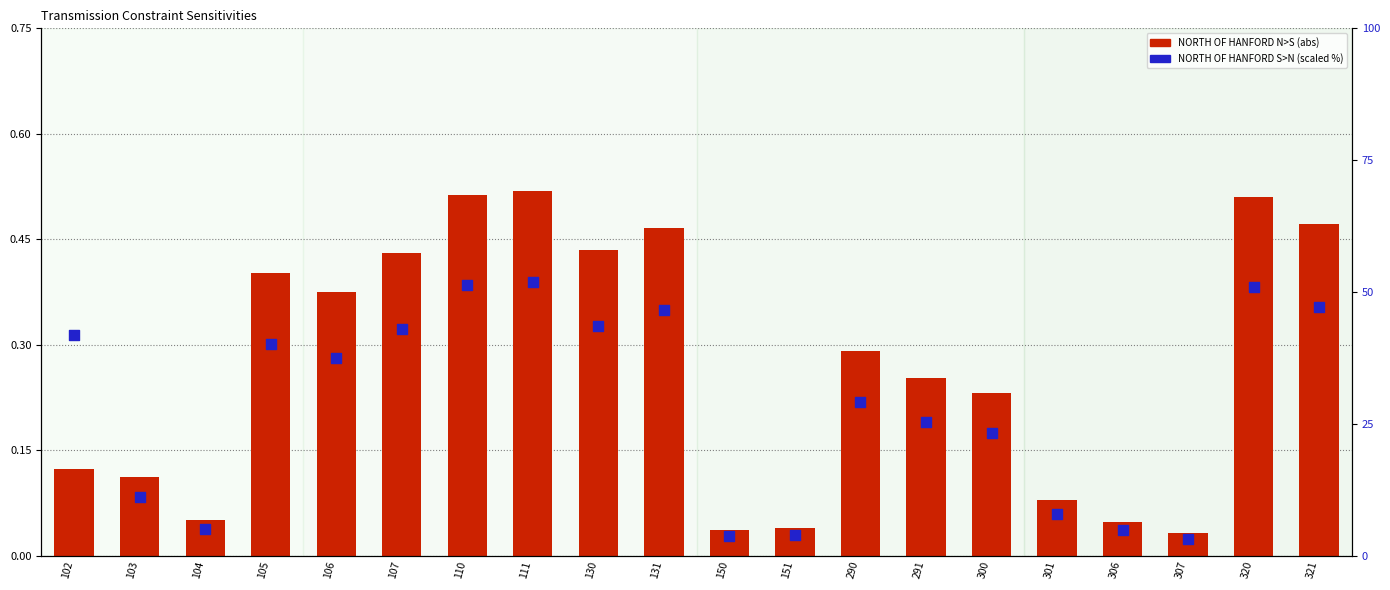

Which series contains the highest Y value?

NORTH OF HANFORD S>N (scaled)